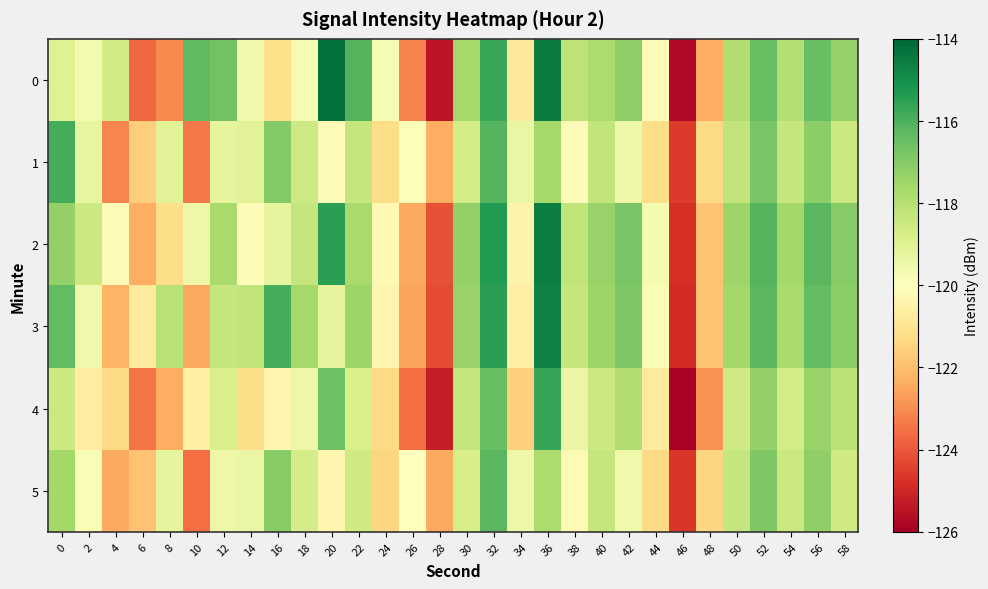

What is the spread (max minus min) of values at 58?

1.5